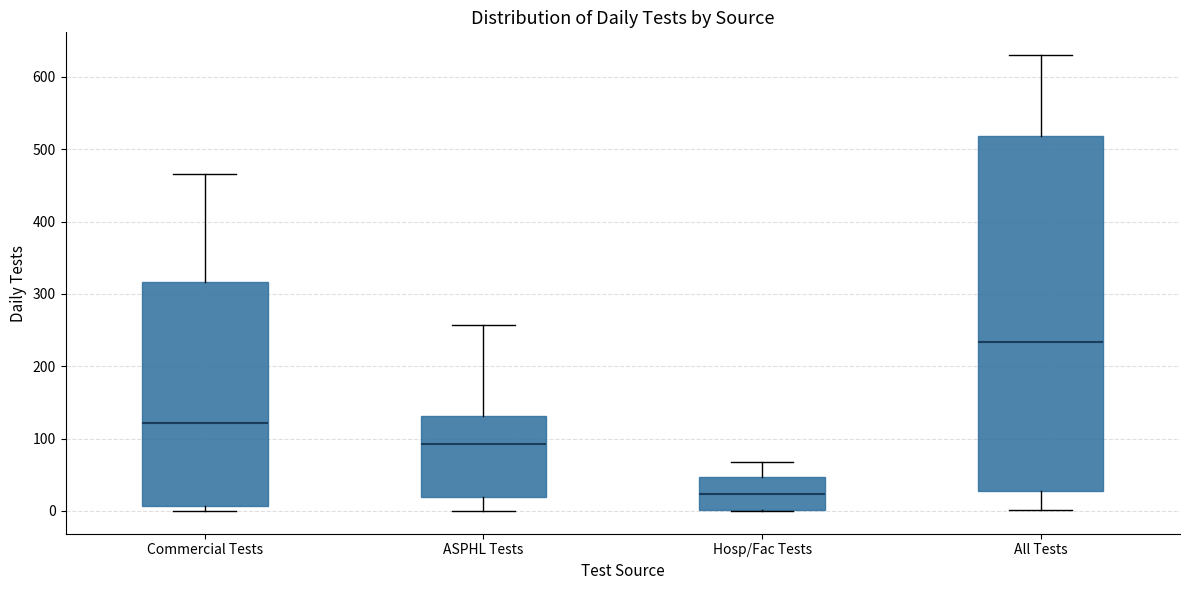

Which box has the lowest median line?

Hosp/Fac Tests